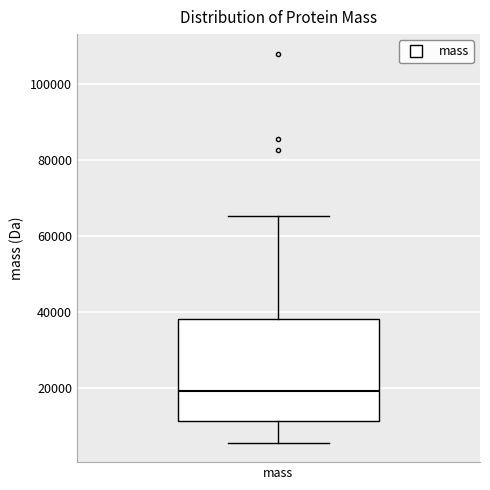

Transcribe this box plot: give where the median line is, the range the box spans, and where the two whiskers end, as read against the y-axis. The values are not printed on the chart, so give them approximately, as read against the axis.

median 20000, box 12000 to 38000, whiskers 6000 to 66000